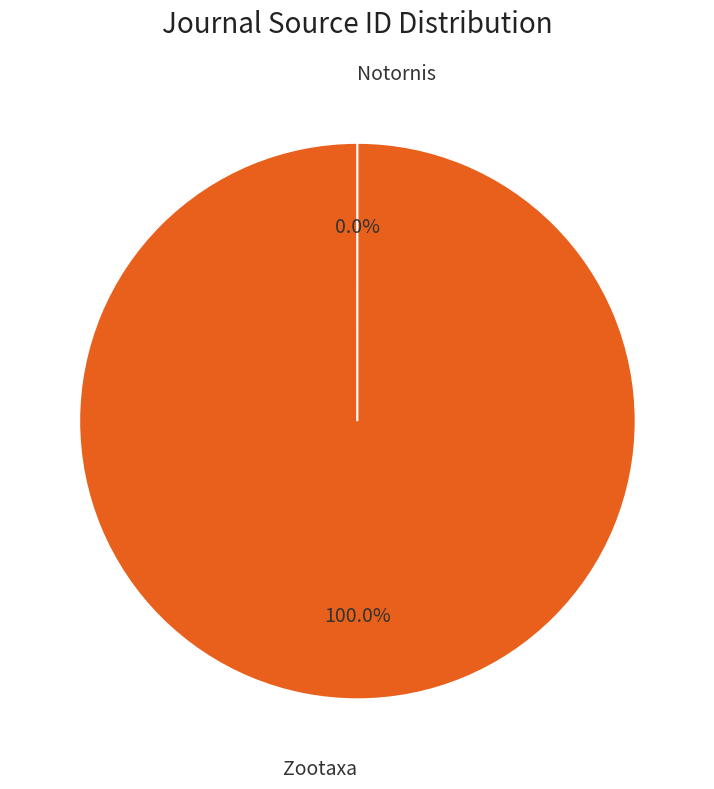

How many slices are in this pie chart?

2